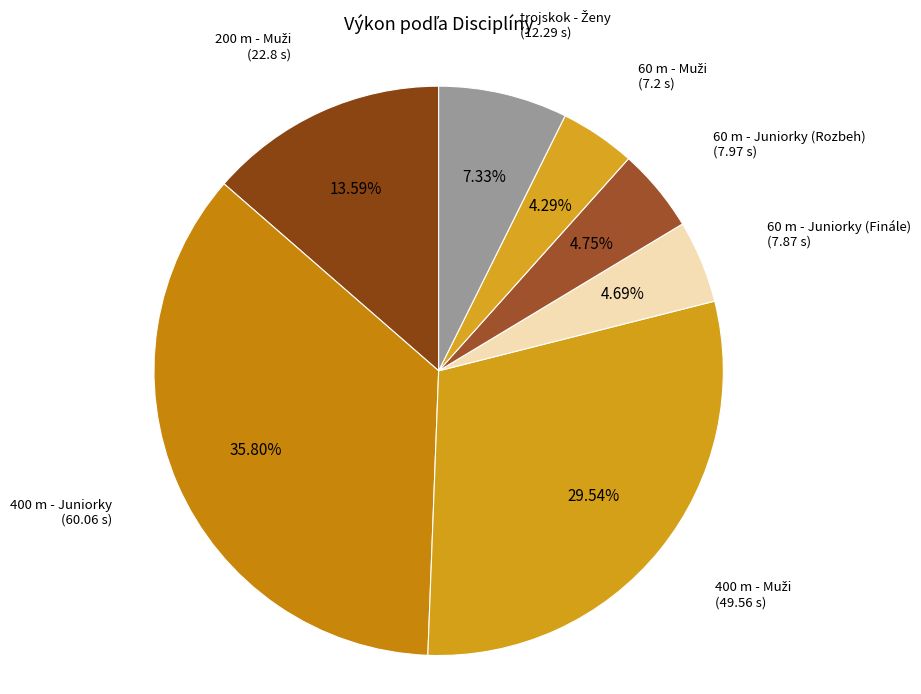

How many slices are in this pie chart?

7